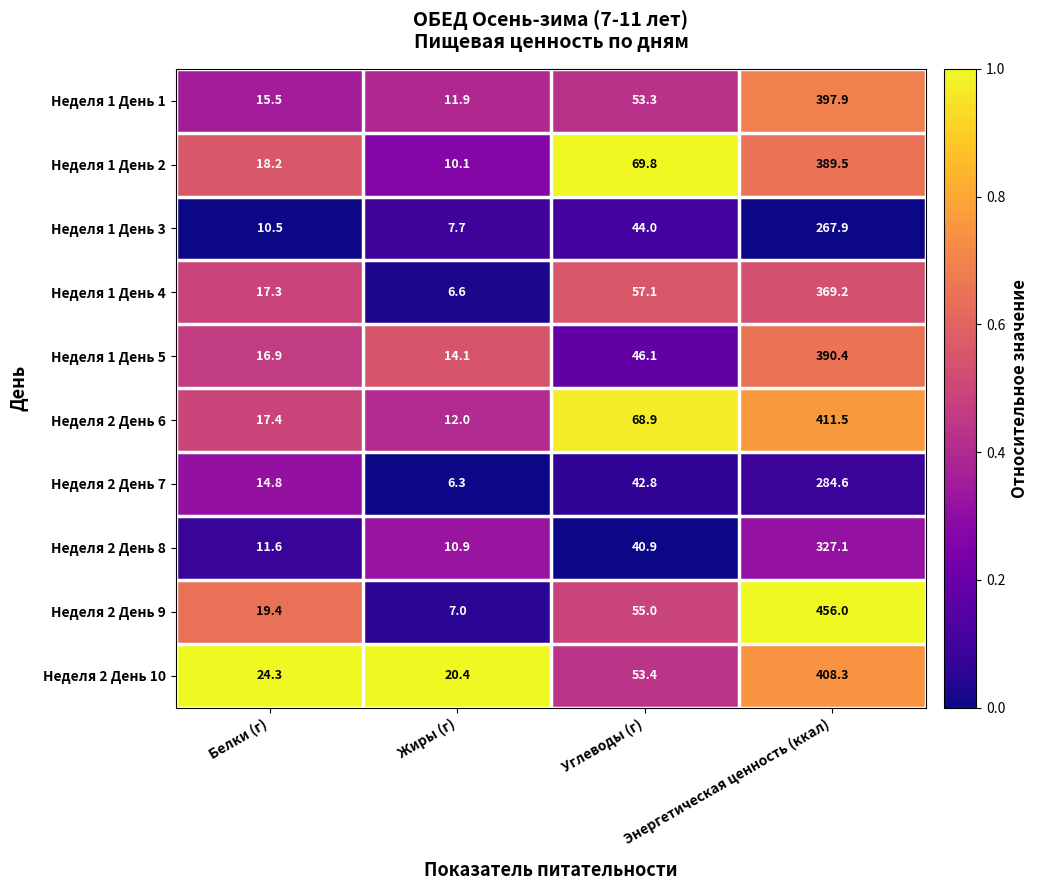

Which series has the largest total across all categories?

Неделя 2 День 9